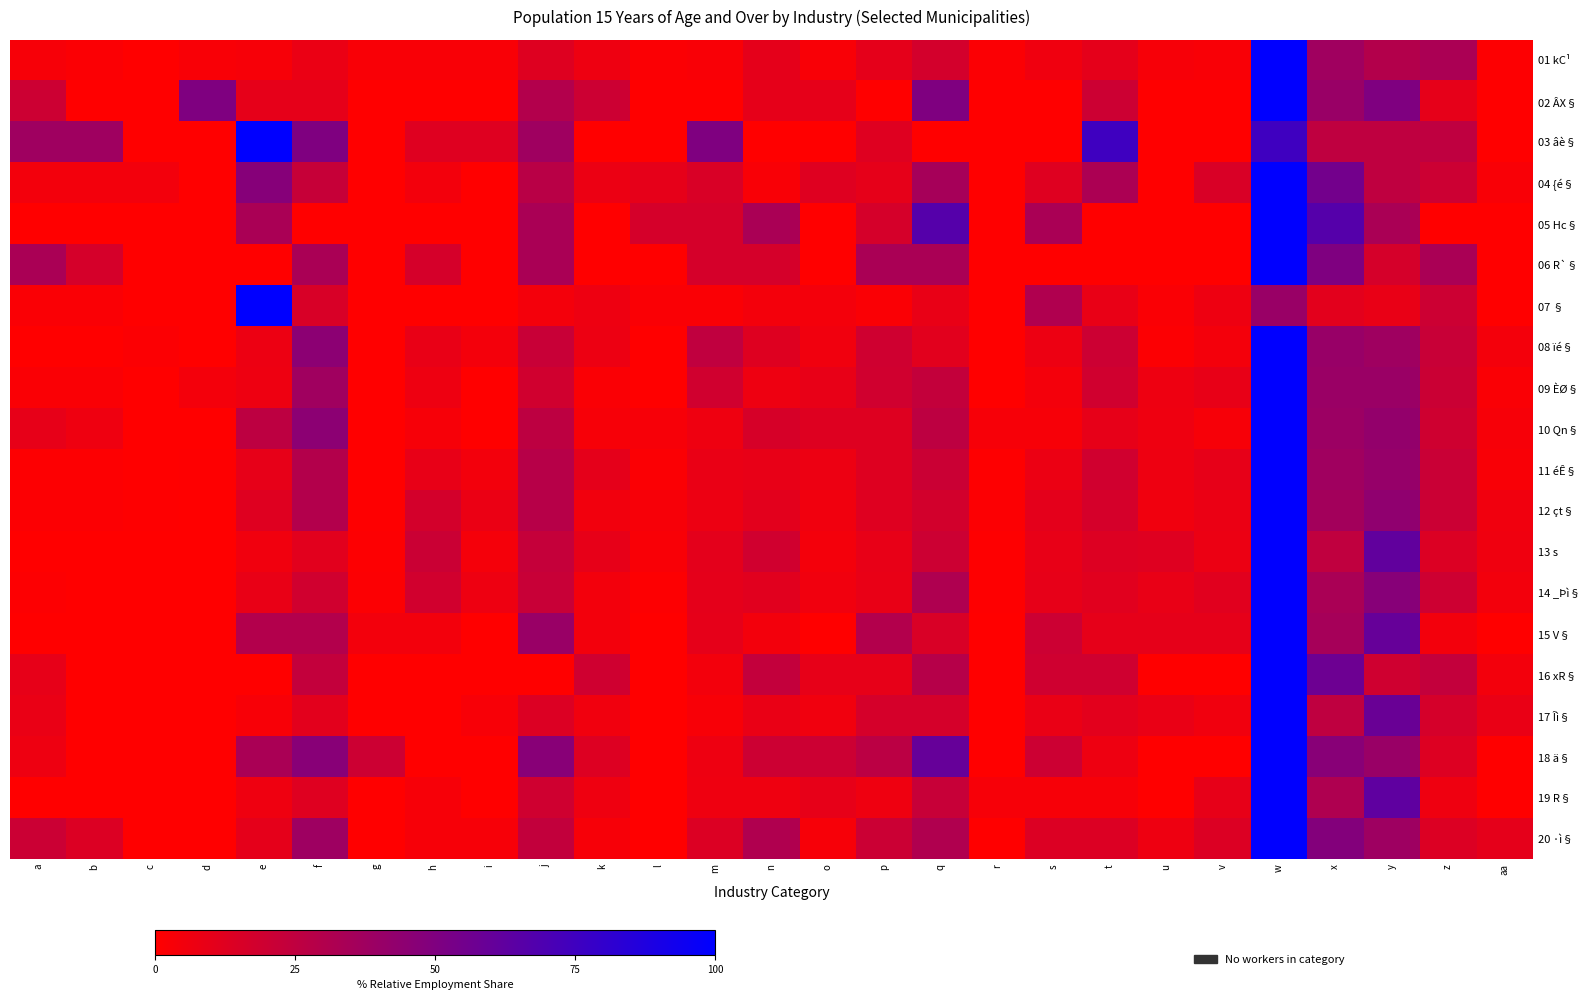

At which category is the sum across all series the highest?

w